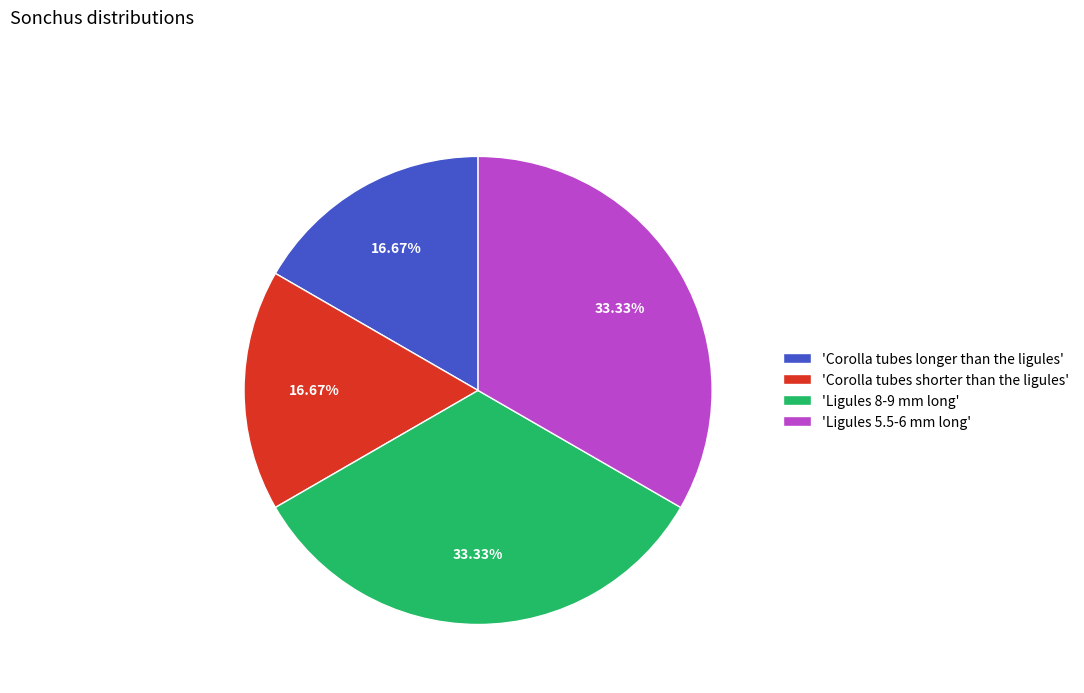

Count the number of slices in the pie.

4